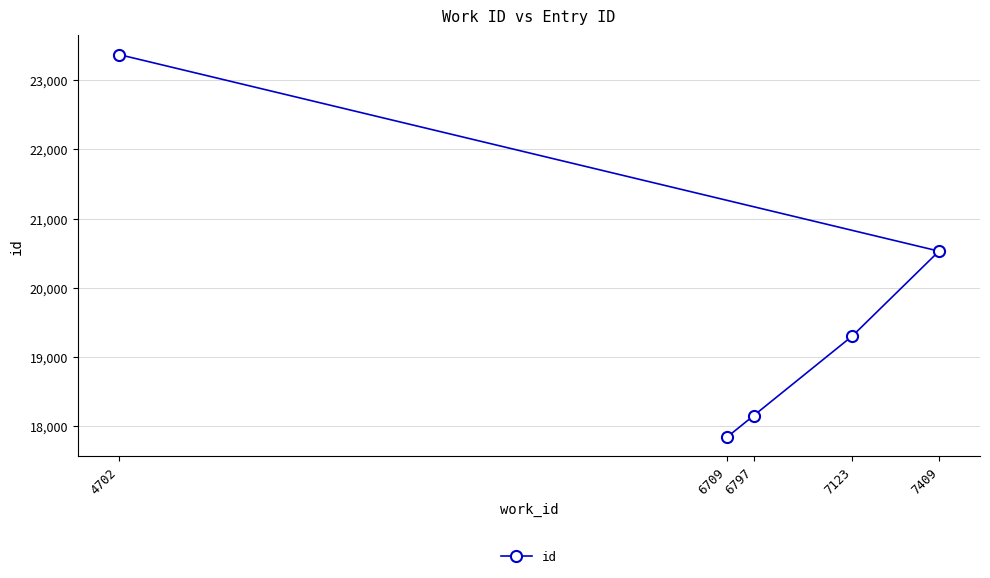

What is the value of the 1st point from the left?

23372